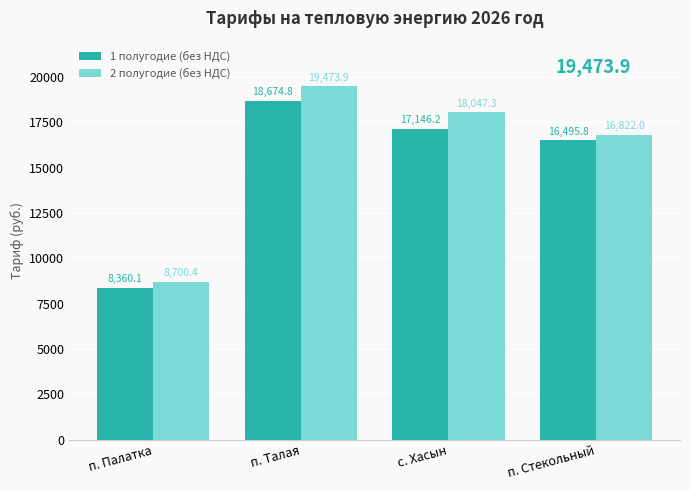

Which category has the highest value across all series?

п. Талая